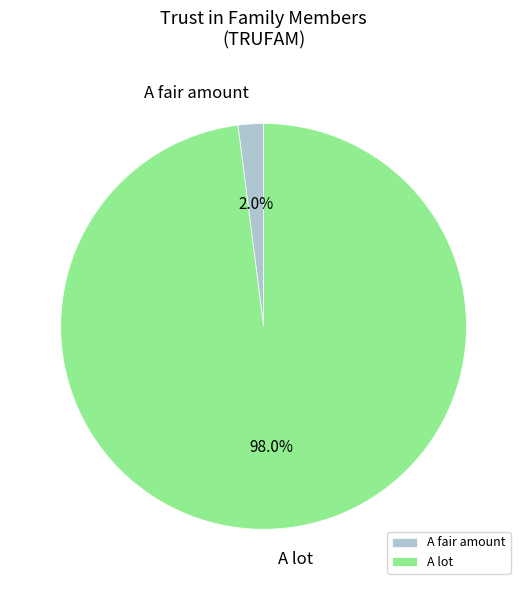

Rank the categories by value from lowest to highest.

A fair amount, A lot